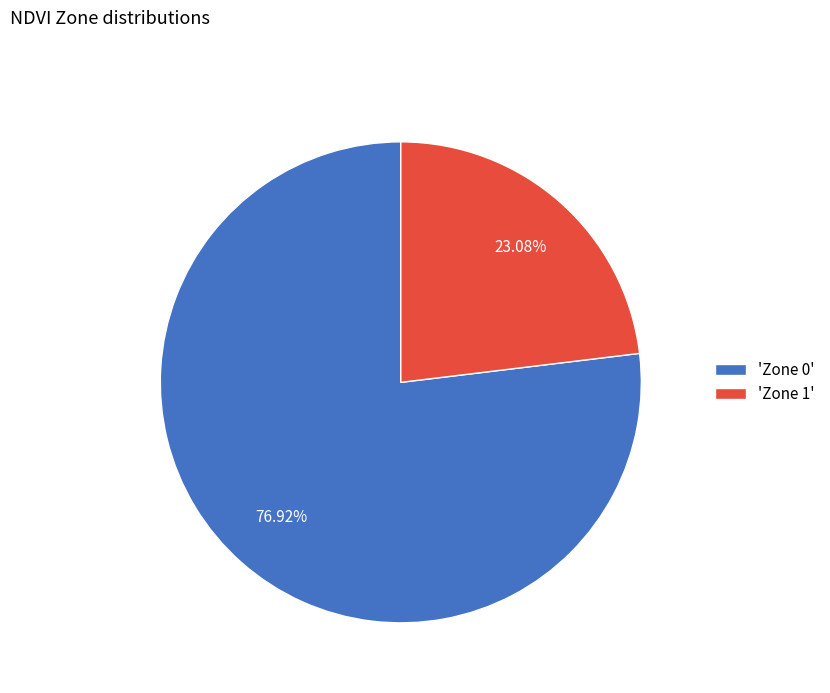

Which category accounts for the majority?

'Zone 0'